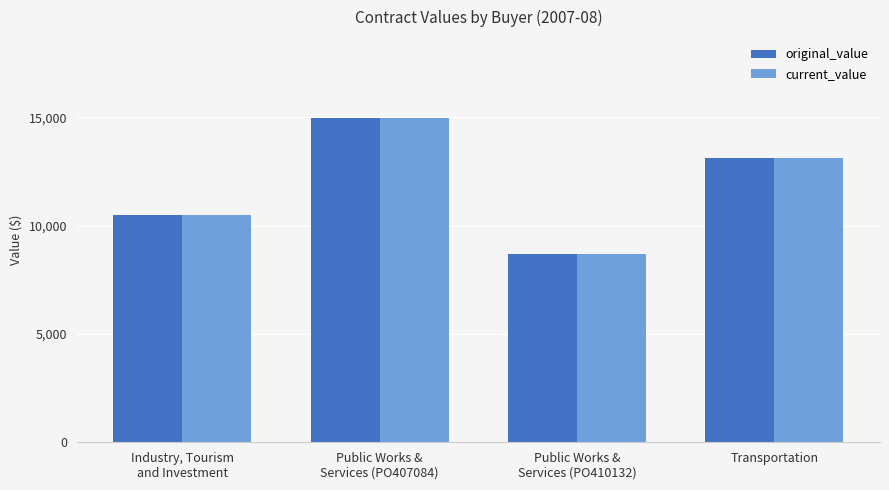

What is the maximum value shown in the chart?

14969.0